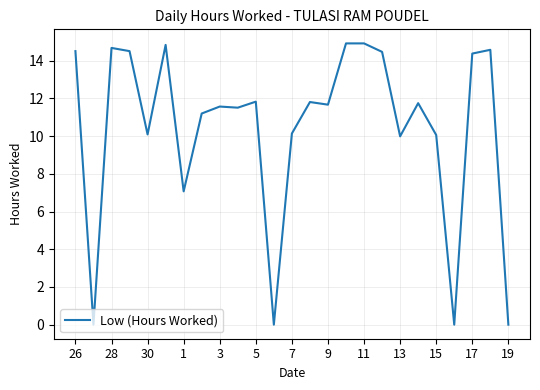

What is the maximum value shown in the chart?

14.9